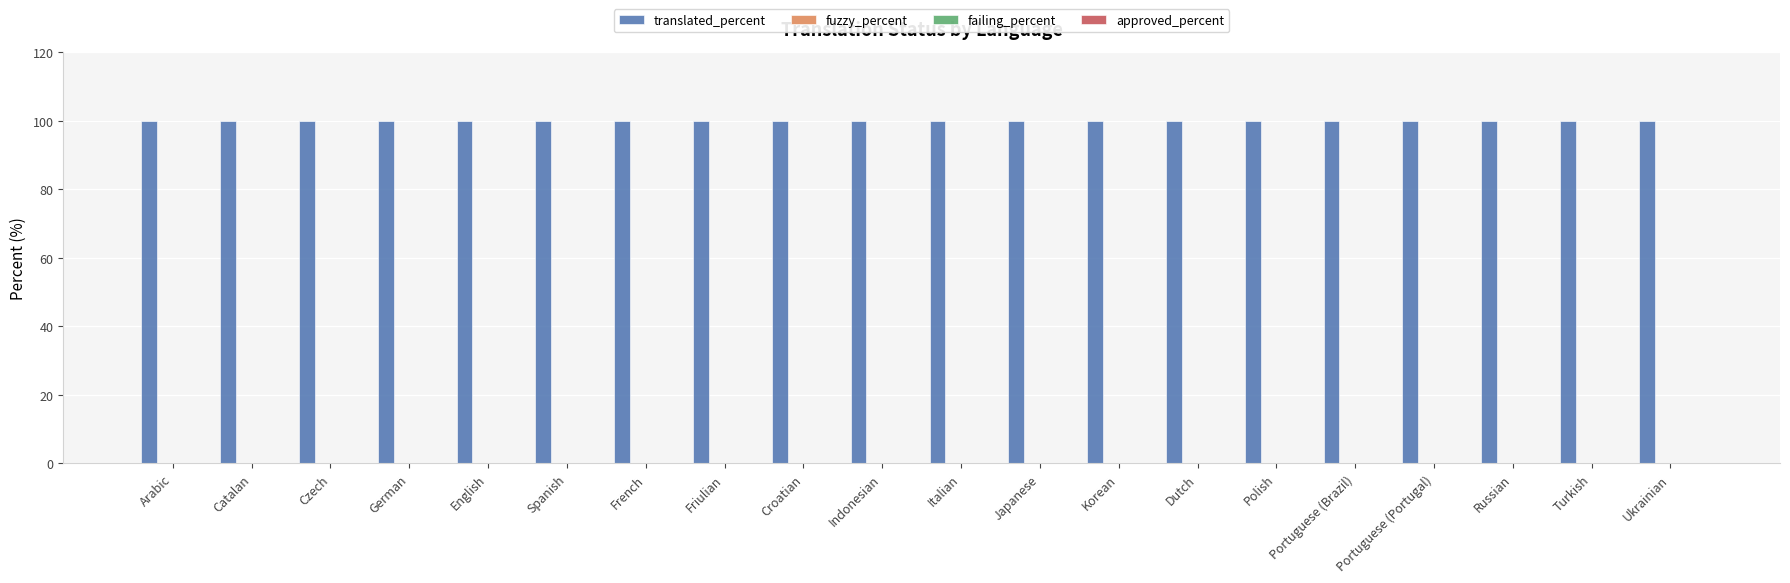

Reading left to right, what are all the values shown in this chart?

translated_percent: Arabic=100	Catalan=100	Czech=100	German=100	English=100	Spanish=100	French=100	Friulian=100	Croatian=100	Indonesian=100	Italian=100	Japanese=100	Korean=100	Dutch=100	Polish=100	Portuguese (Brazil)=100	Portuguese (Portugal)=100	Russian=100	Turkish=100	Ukrainian=100
fuzzy_percent: Arabic=0	Catalan=0	Czech=0	German=0	English=0	Spanish=0	French=0	Friulian=0	Croatian=0	Indonesian=0	Italian=0	Japanese=0	Korean=0	Dutch=0	Polish=0	Portuguese (Brazil)=0	Portuguese (Portugal)=0	Russian=0	Turkish=0	Ukrainian=0
failing_percent: Arabic=0	Catalan=0	Czech=0	German=0	English=0	Spanish=0	French=0	Friulian=0	Croatian=0	Indonesian=0	Italian=0	Japanese=0	Korean=0	Dutch=0	Polish=0	Portuguese (Brazil)=0	Portuguese (Portugal)=0	Russian=0	Turkish=0	Ukrainian=0
approved_percent: Arabic=0	Catalan=0	Czech=0	German=0	English=0	Spanish=0	French=0	Friulian=0	Croatian=0	Indonesian=0	Italian=0	Japanese=0	Korean=0	Dutch=0	Polish=0	Portuguese (Brazil)=0	Portuguese (Portugal)=0	Russian=0	Turkish=0	Ukrainian=0